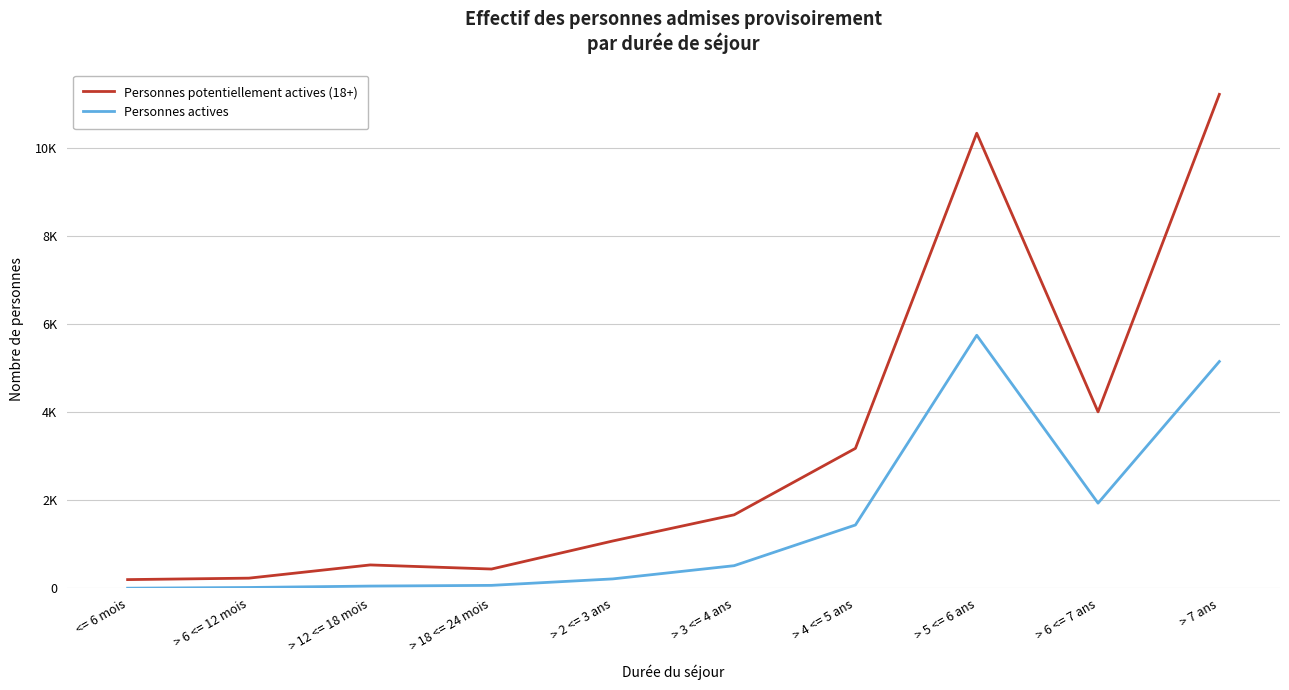

What is the maximum value for Personnes potentiellement actives (18+)?

11213